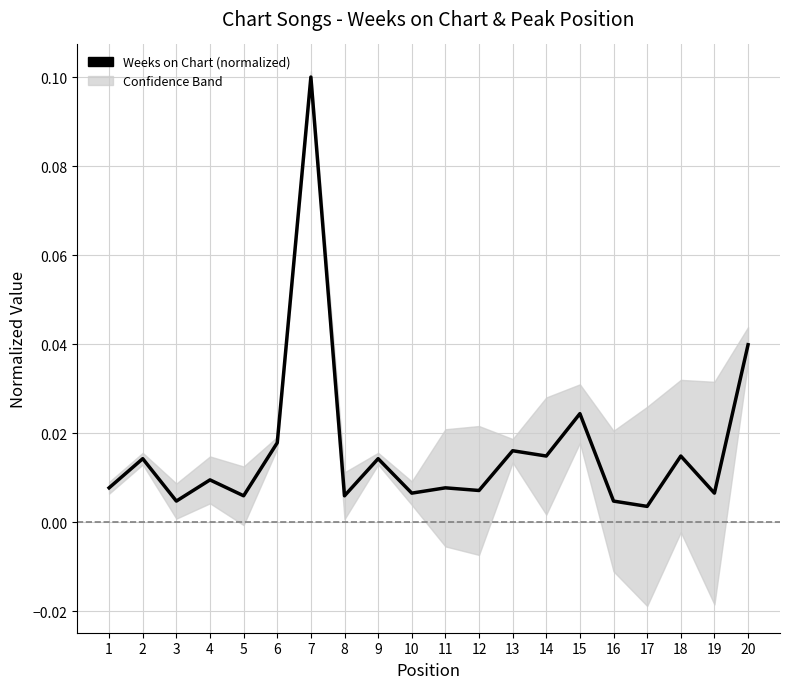

How many lines are shown in the chart?

2